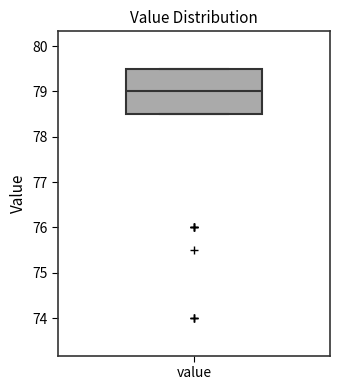

Transcribe this box plot: give where the median line is, the range the box spans, and where the two whiskers end, as read against the y-axis. The values are not printed on the chart, so give them approximately, as read against the axis.

median 79.0, box 78.5 to 79.5, whiskers 78.5 to 79.5